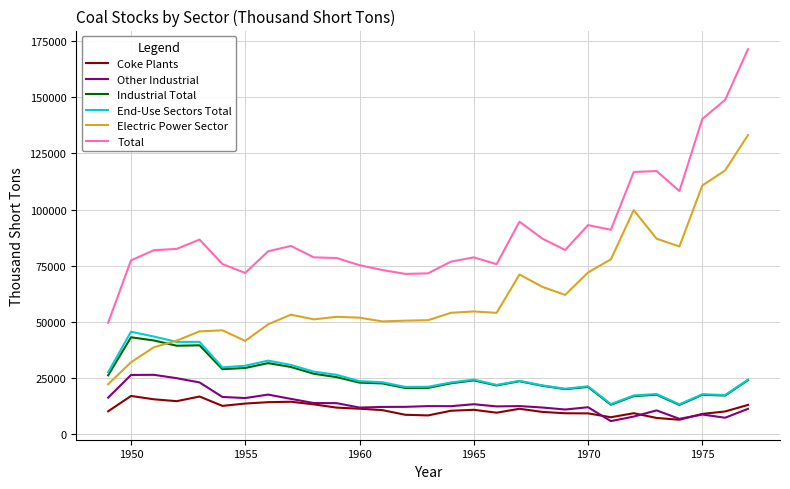

True or false: Total and Industrial Total intersect in this chart.

False